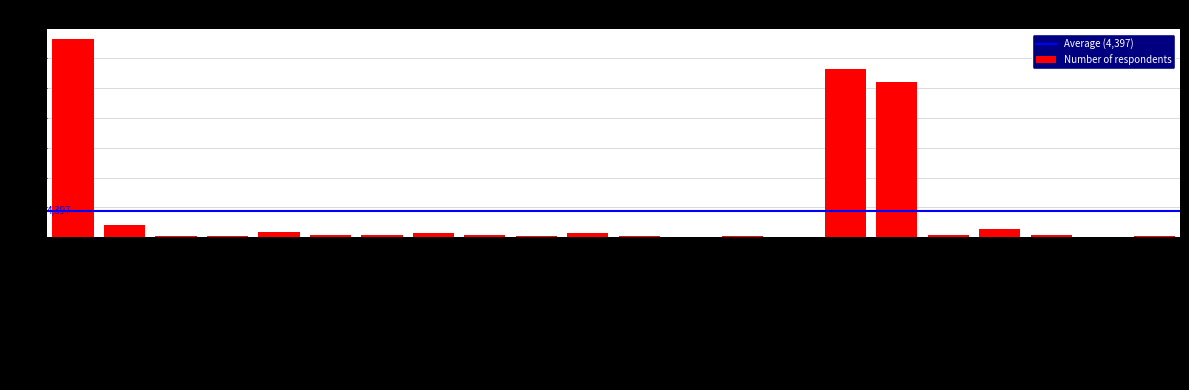

What is the sum of all values?

96734